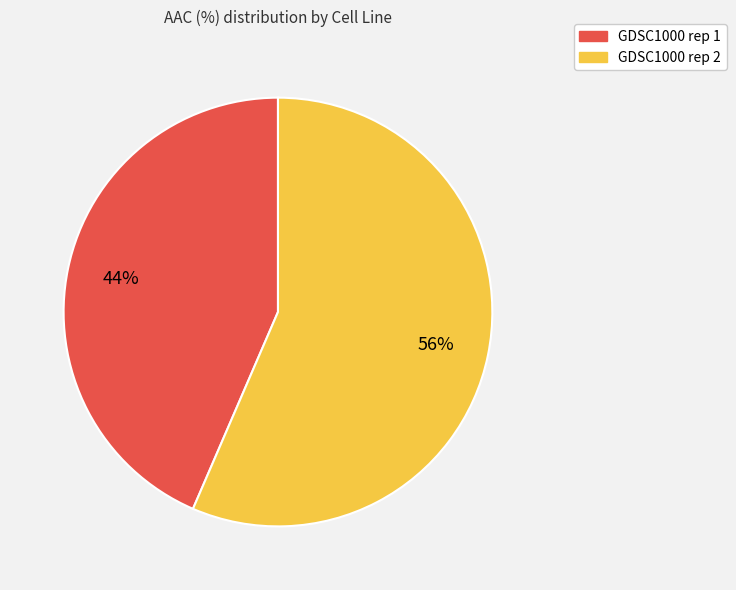

Which category has the smallest portion of the pie?

GDSC1000 rep 1